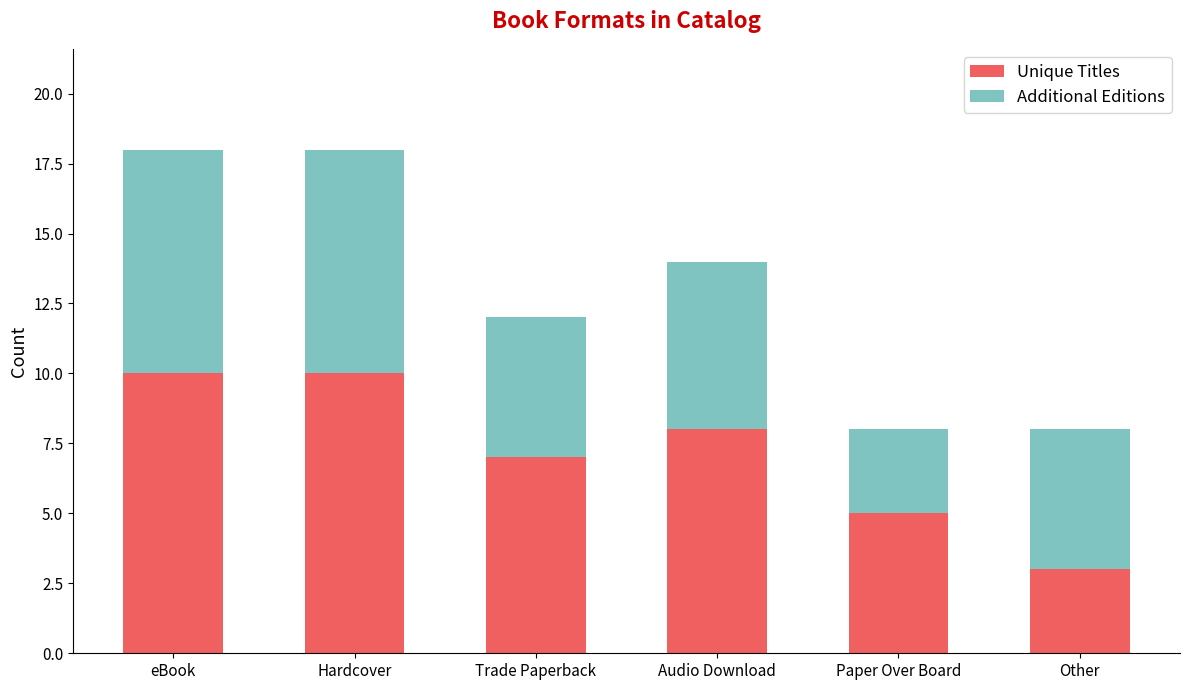

Which category has the lowest value in the Unique Titles series?

Other